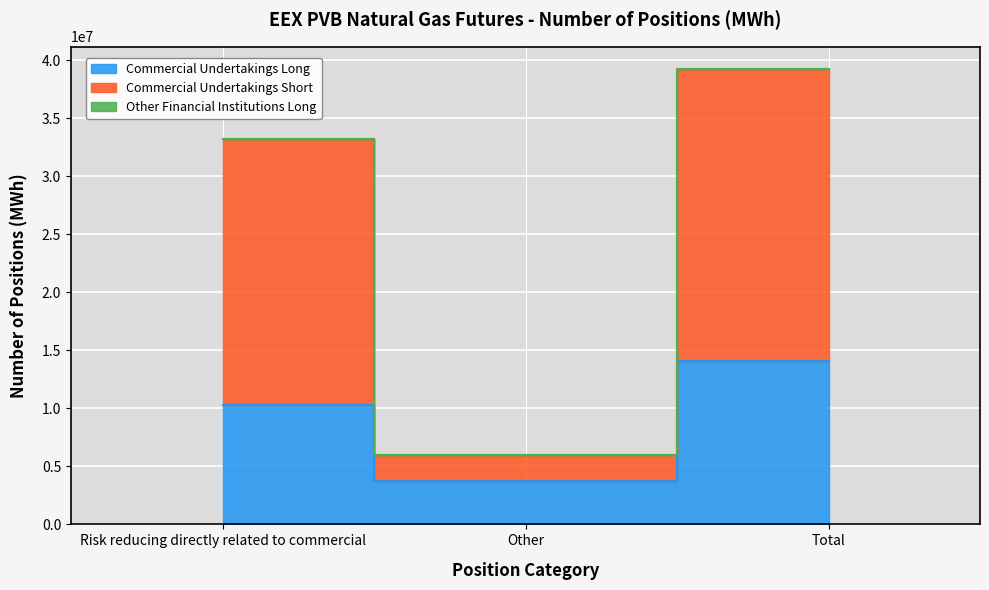

How many data points in Commercial Undertakings Long are above 10325190?

1